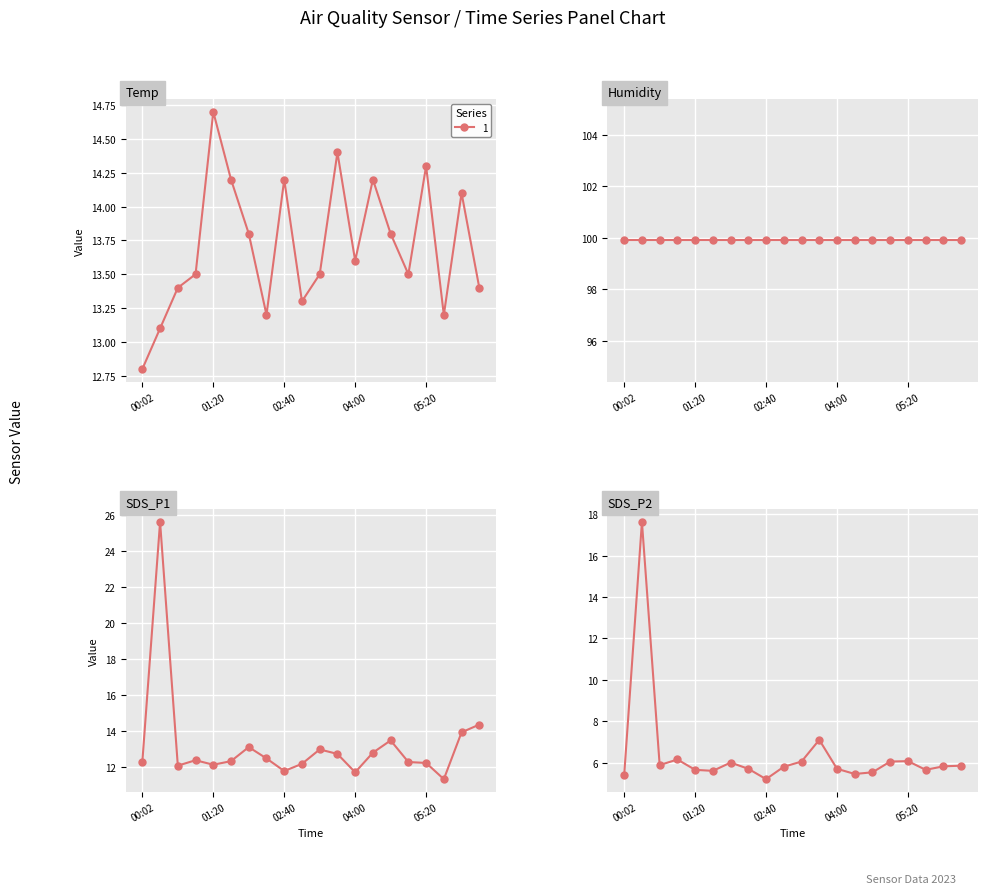

Where is SDS_P1 nearest to the value 18?

06:20